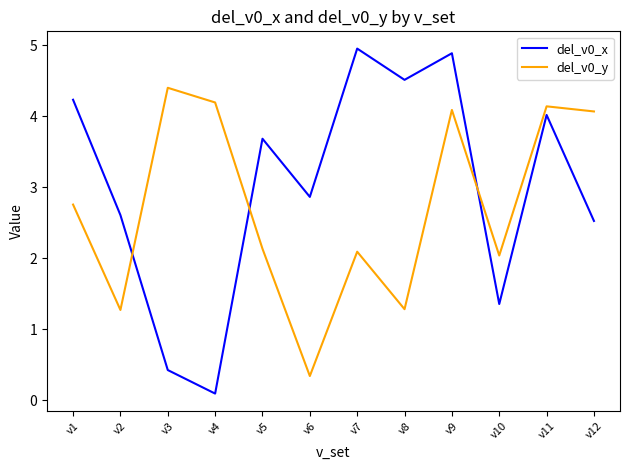

What is the difference between the del_v0_y values at v6 and v11?

3.8